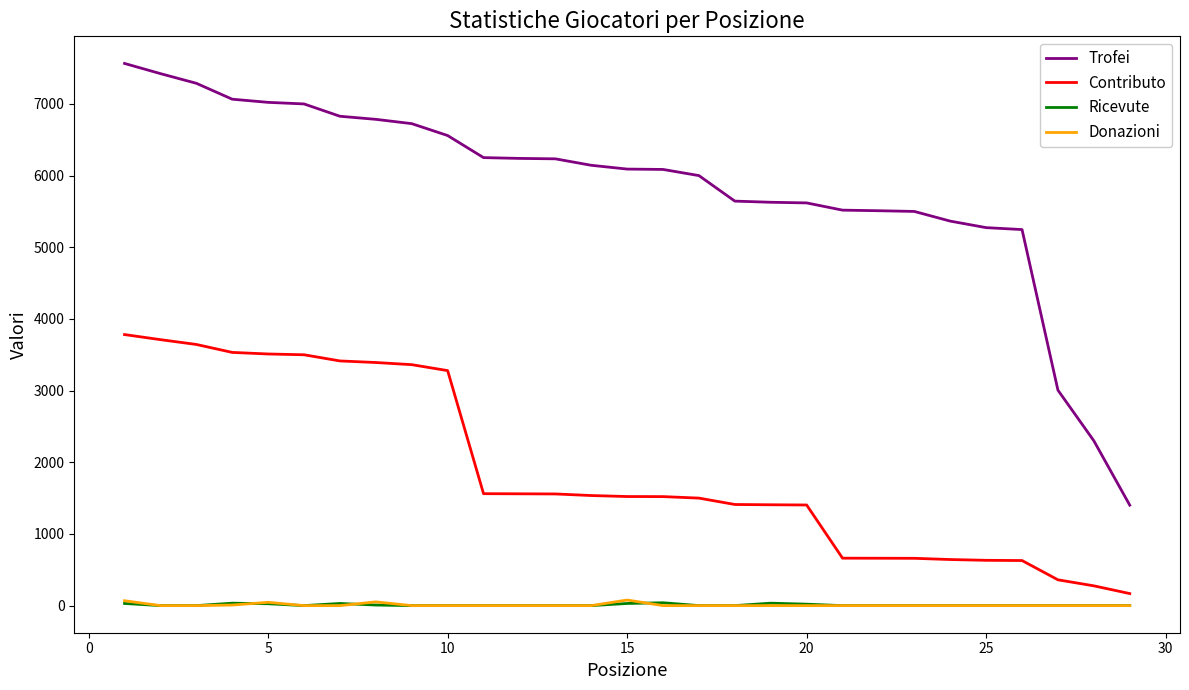

What is the greatest value displayed?

7565